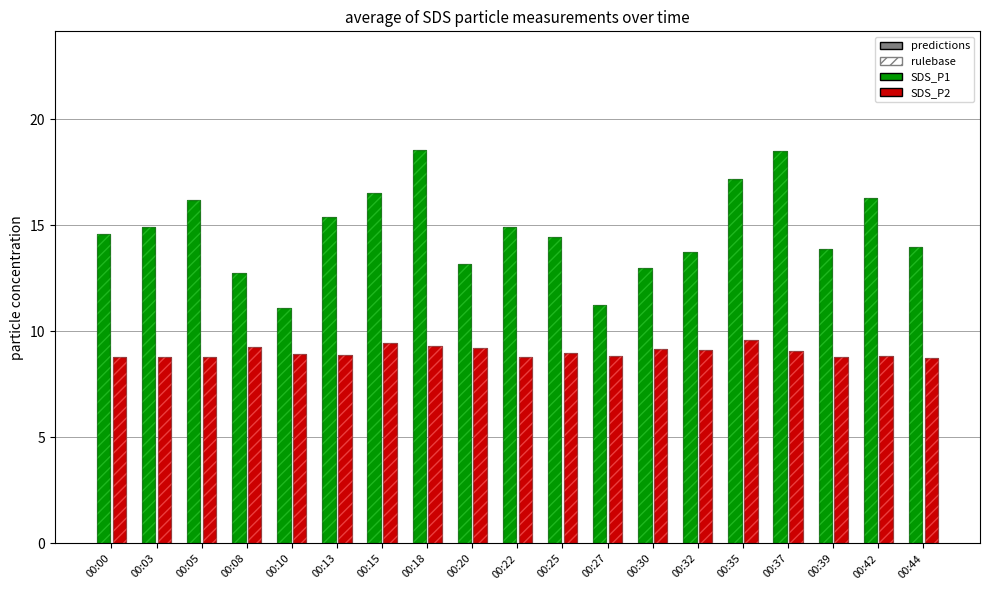

What is the total value across all series at 00:30?

22.1